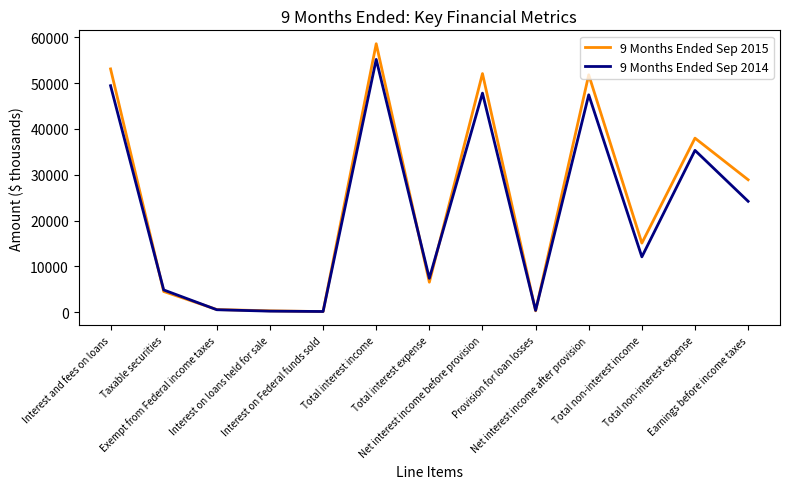

List the series in order of their peak value, highest first.

9 Months Ended Sep 2015, 9 Months Ended Sep 2014